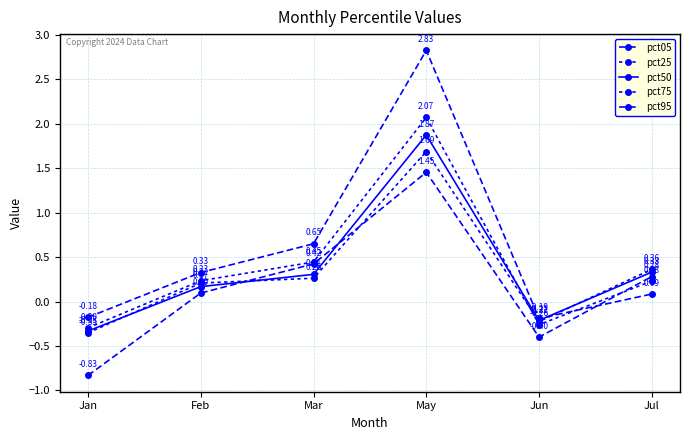

Where does the pct50 series first go above 0?

Feb